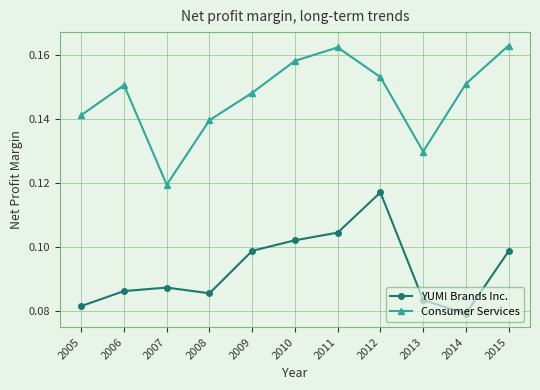

The value of YUM! Brands Inc. at 2005 is 0.0. True or false?

False